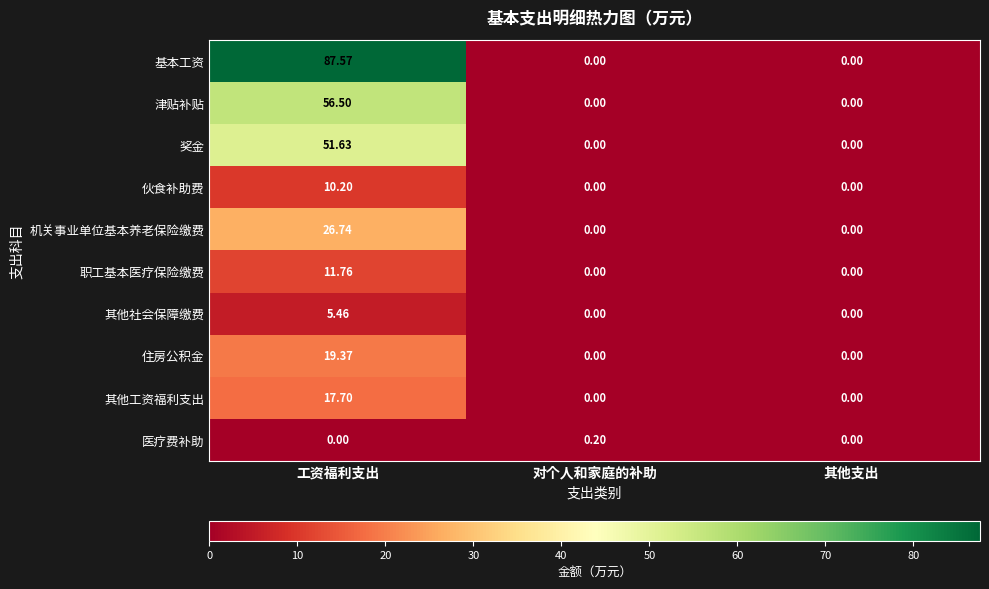

Rank the series by their maximum value, from highest to lowest.

基本工资, 津贴补贴, 奖金, 机关事业单位基本养老保险缴费, 住房公积金, 其他工资福利支出, 职工基本医疗保险缴费, 伙食补助费, 其他社会保障缴费, 医疗费补助